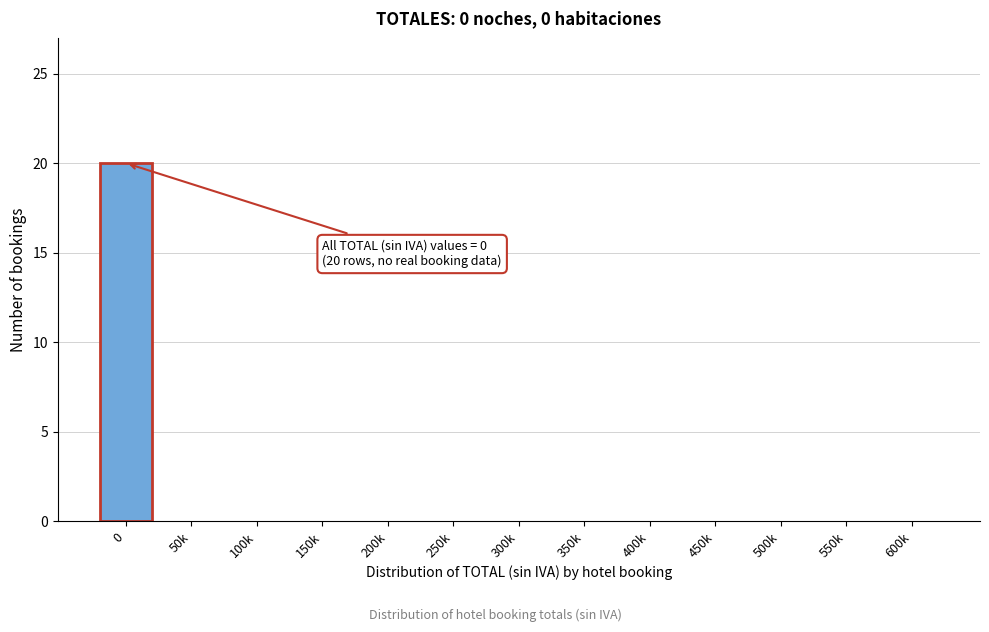

Reading right to left, what are all the values shown in this chart?

600k=0	550k=0	500k=0	450k=0	400k=0	350k=0	300k=0	250k=0	200k=0	150k=0	100k=0	50k=0	0=20